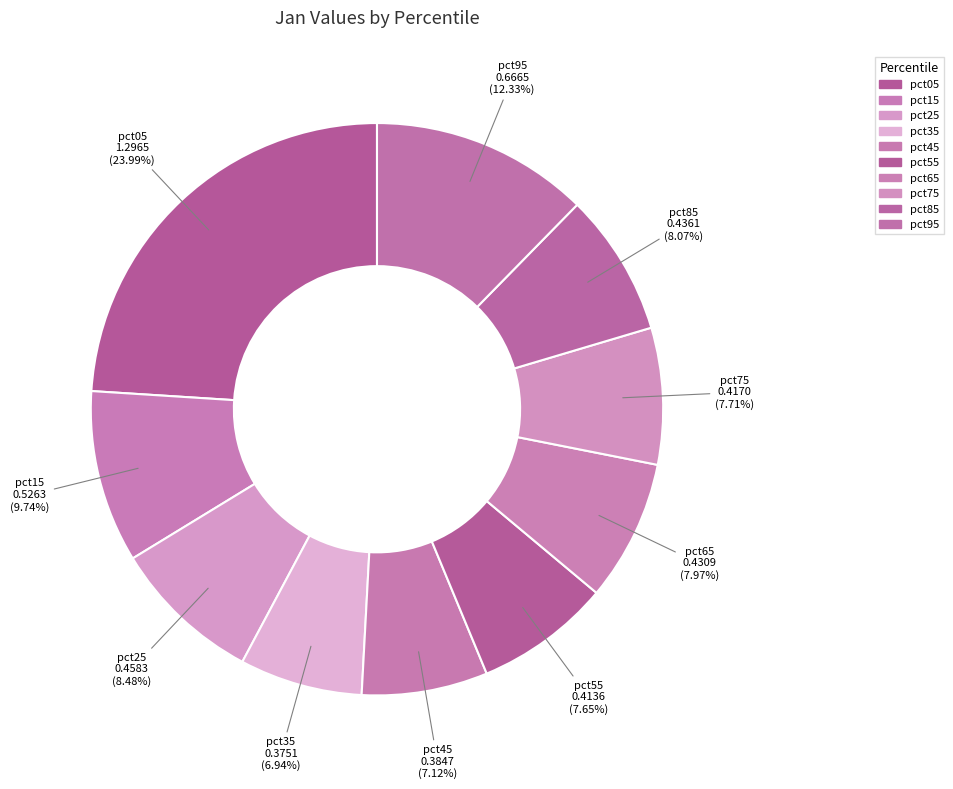

What is the change in value from pct15 to pct65?

-0.1